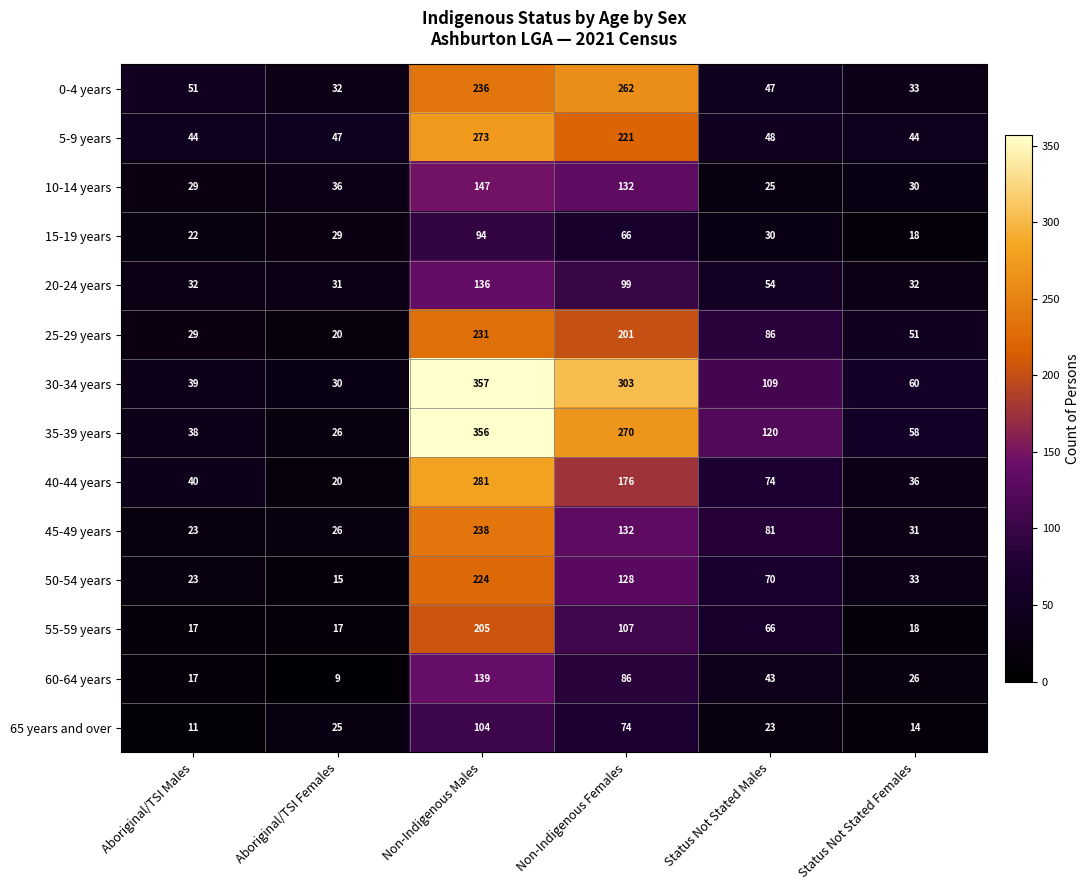

What is the difference between the second highest and minimum values in the 25-29 years series?

181